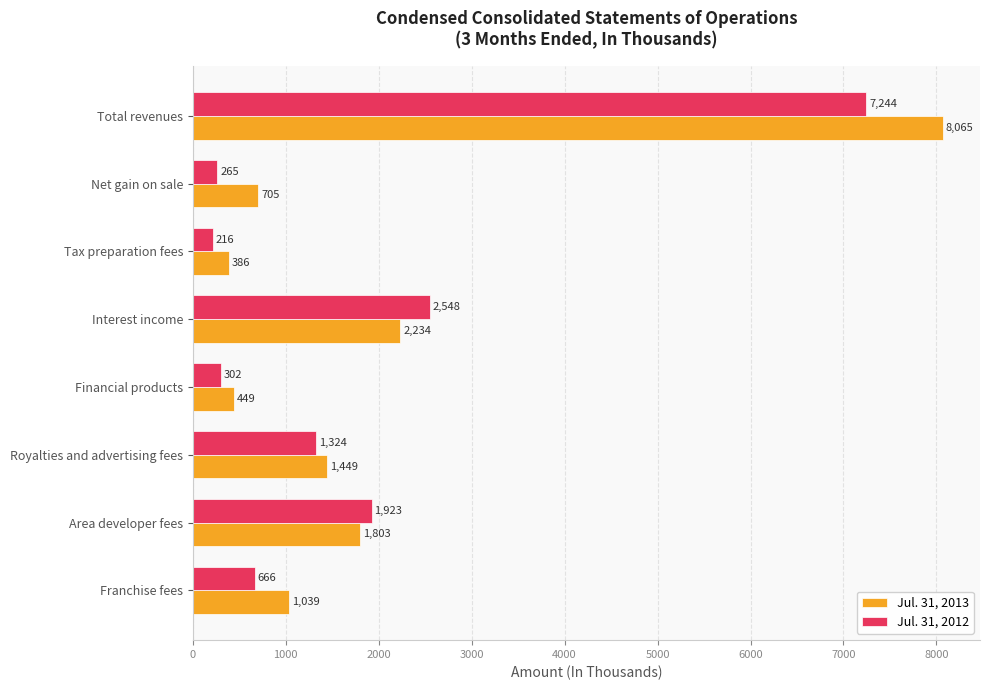

At which category is the sum across all series the highest?

Total revenues